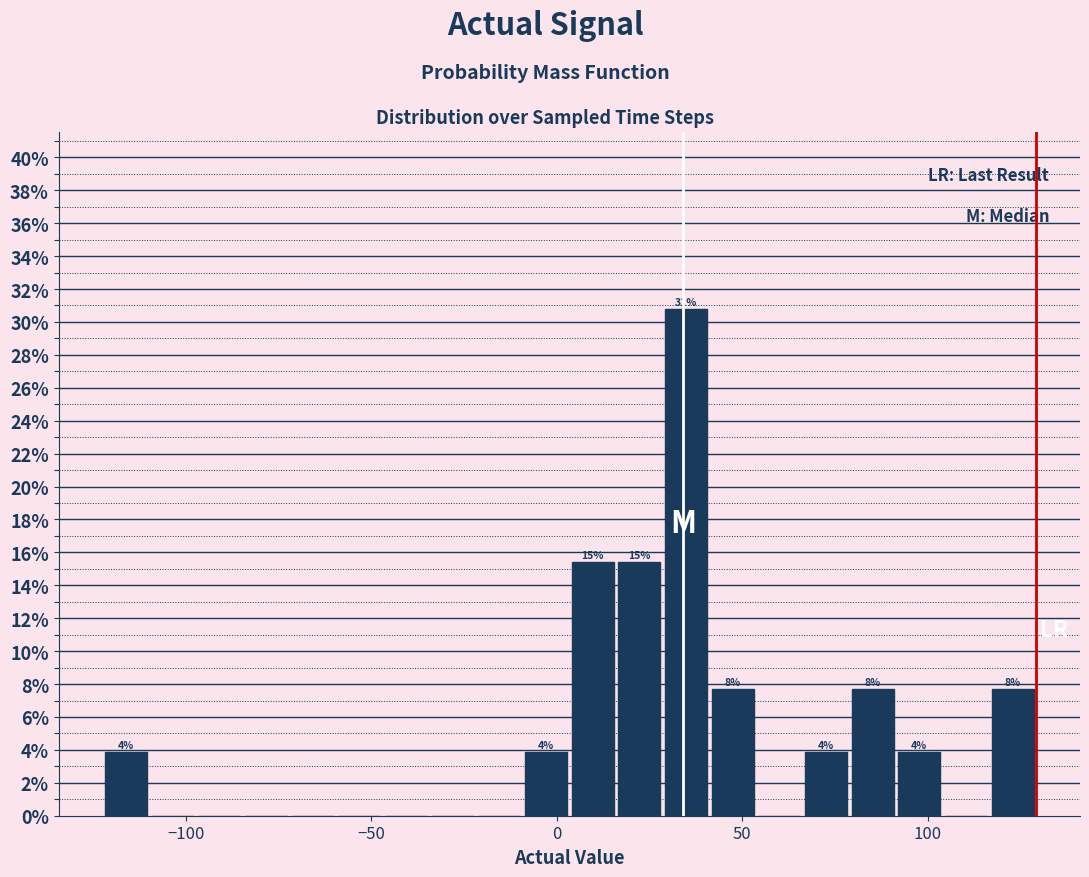

Read against the x-axis, roughly where is the centre of the tallest bar?

35